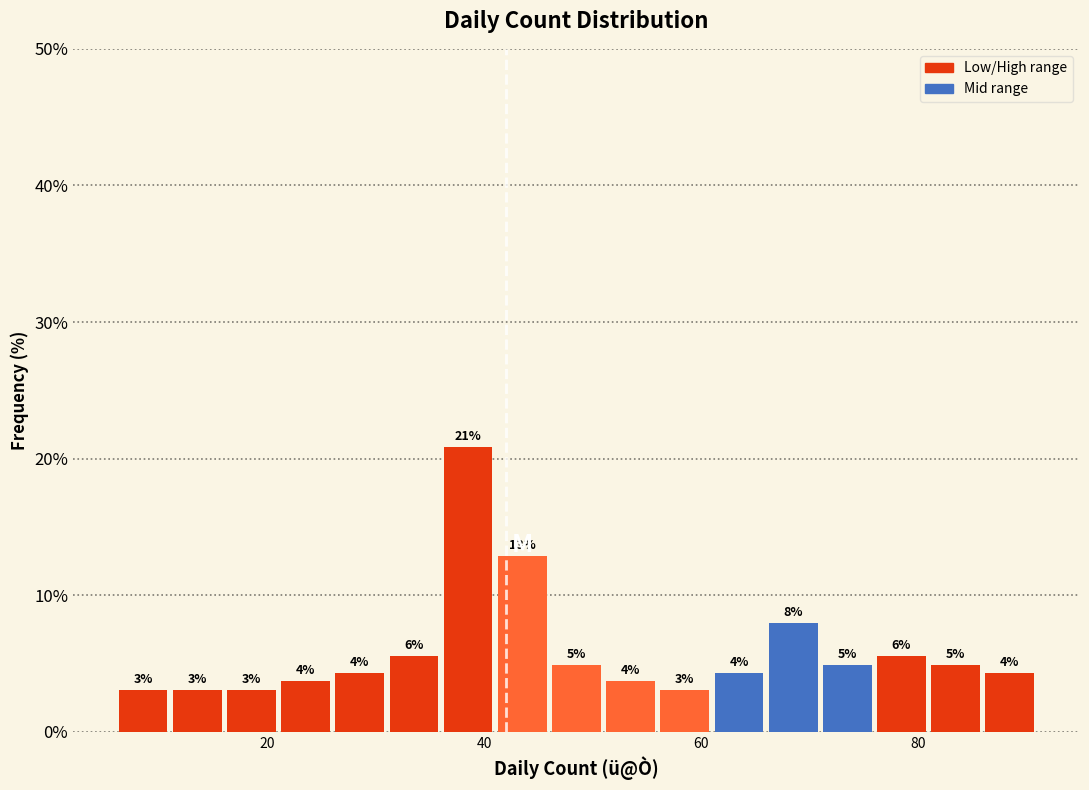

Around what value on the x-axis is the tallest bar? Give the approximate position of its centre, as read against the axis.

38